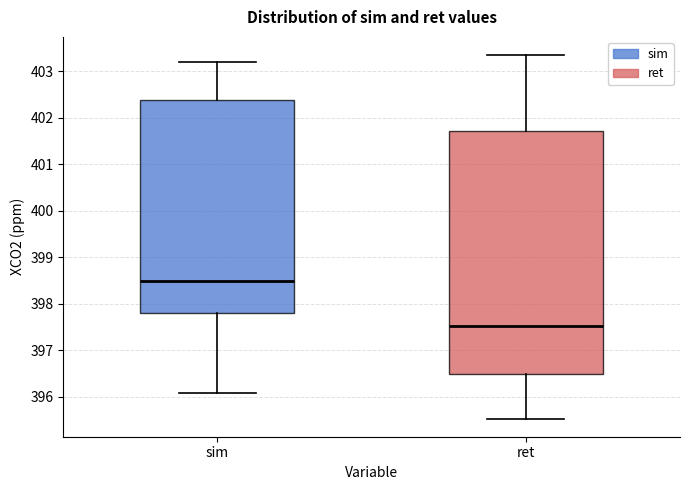

Reading left to right, transcribe this box plot: for each box, give where its median line is, the range the box spans, and where its two whiskers end, as read against the y-axis. The values are not printed on the chart, so give them approximately, as read against the axis.

sim: median 398.5, box 397.8 to 402.4, whiskers 396.1 to 403.2
ret: median 397.5, box 396.5 to 401.7, whiskers 395.5 to 403.4